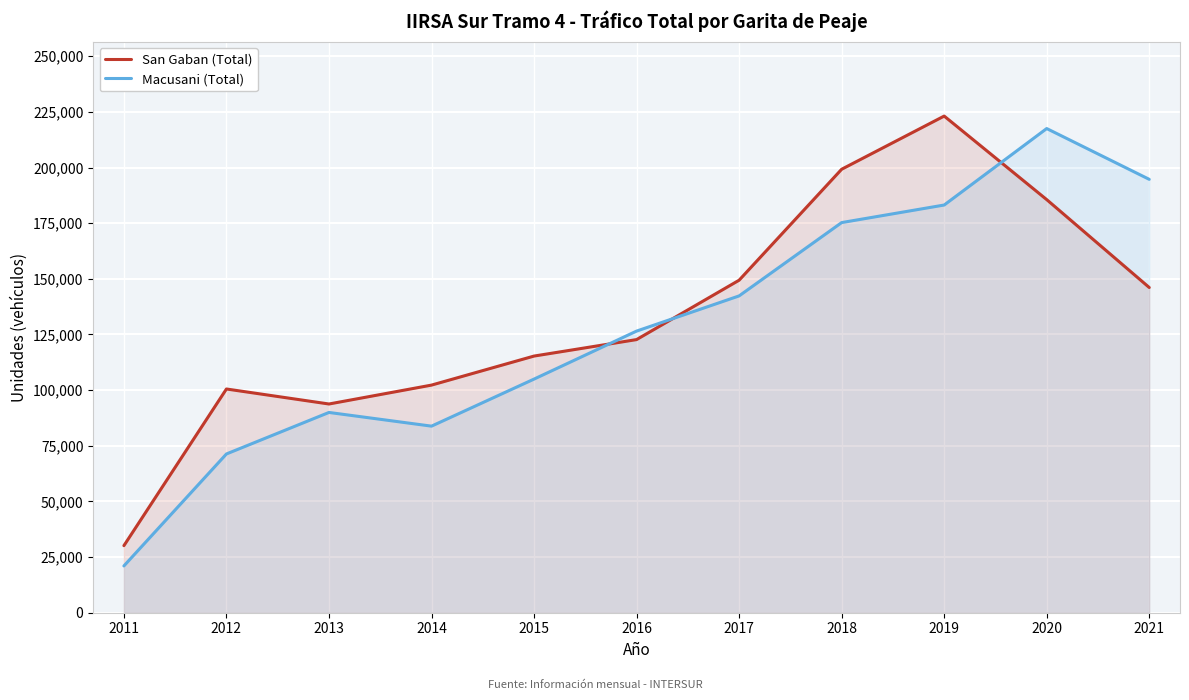

True or false: San Gaban (Total) has a value of 149384 at 2017.

True